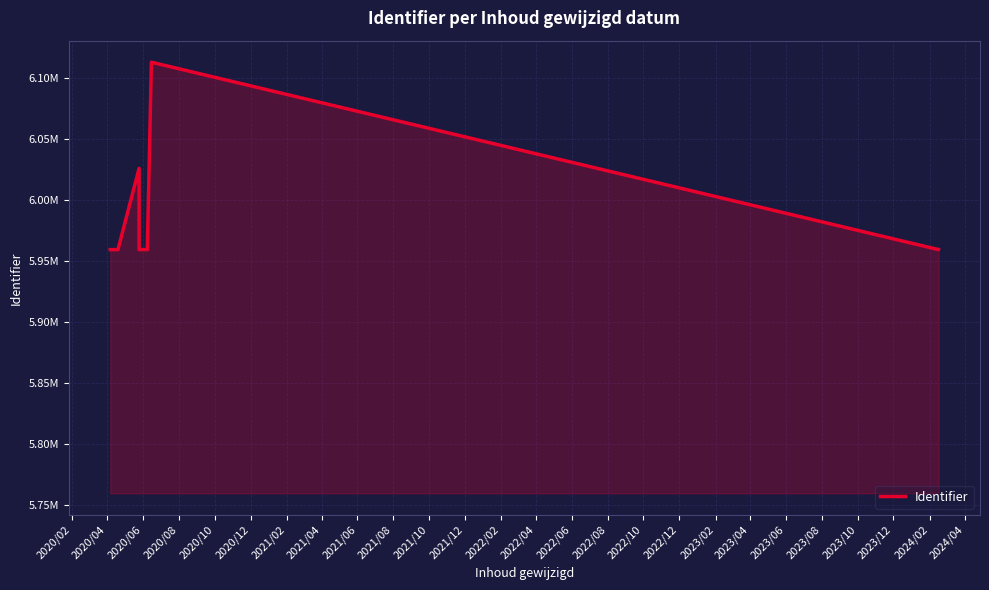

True or false: the data shows 8714192 at 2020/12.

False